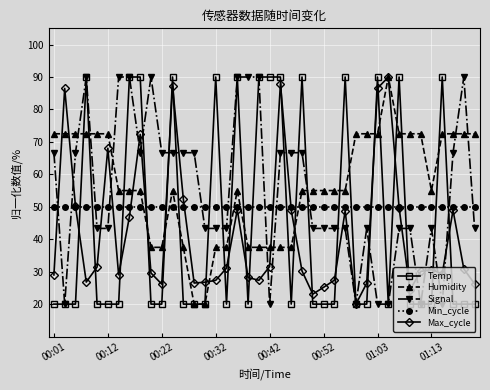

What is the smallest value displayed?

20.0